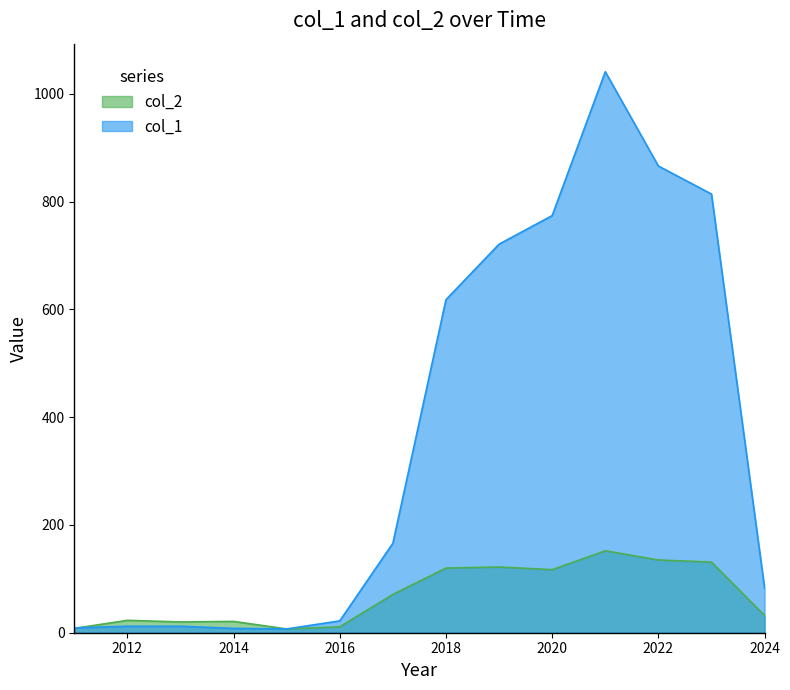

What is the average value of the col_1 series?

368